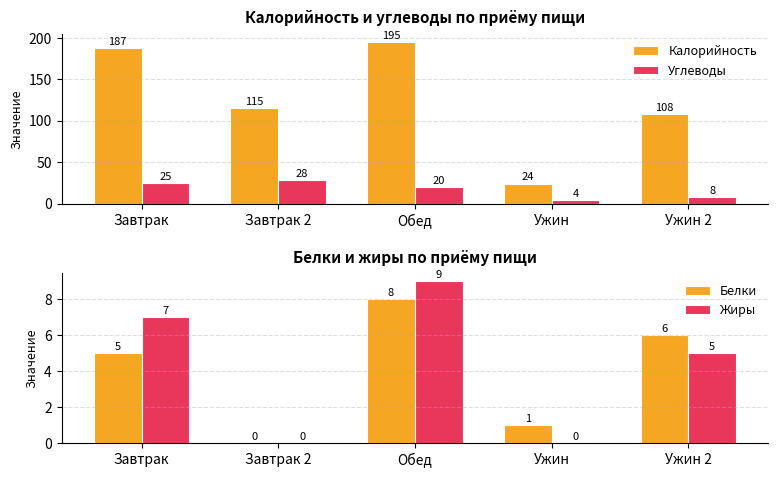

The value of Жиры at Завтрак is 7. True or false?

True